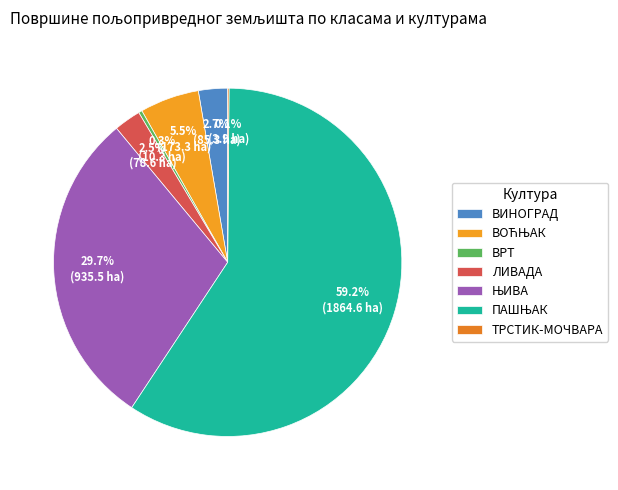

To the nearest percent, what is the difference between the largest and smallest slice percentages?

59%